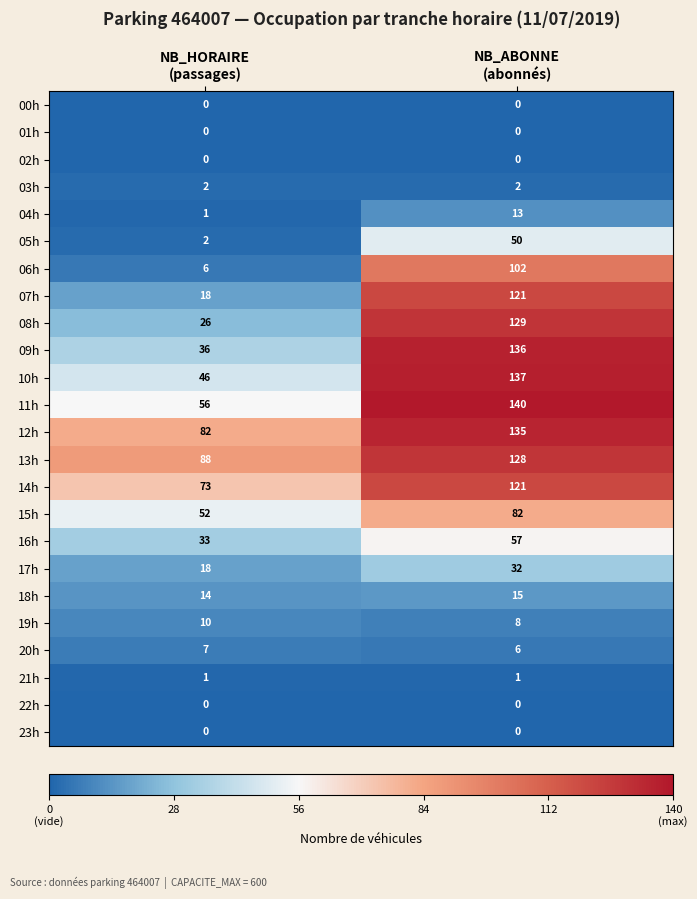

What is the lowest value of the 10h series?

46